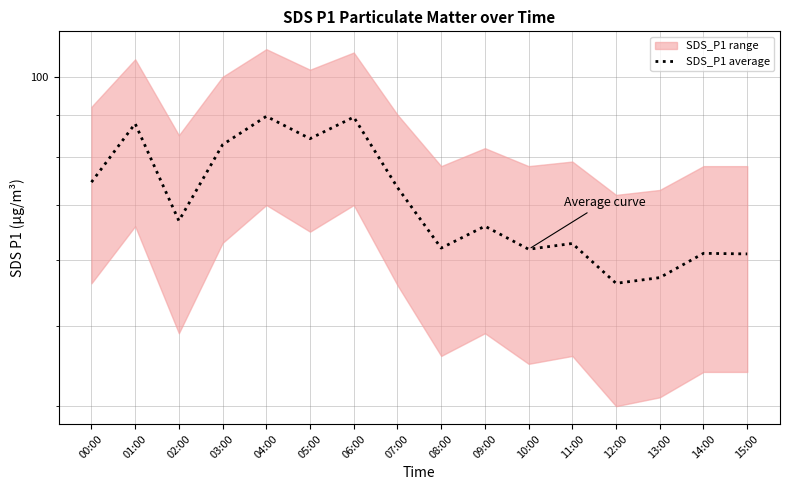

Which has a higher value, 03:00 or 11:00?

03:00